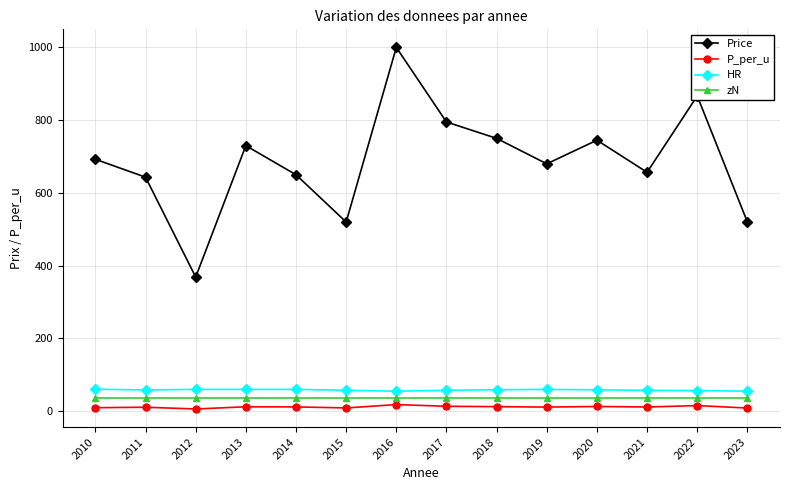

In Price, how many points are lower than both neighbors (excluding endpoints)?

4